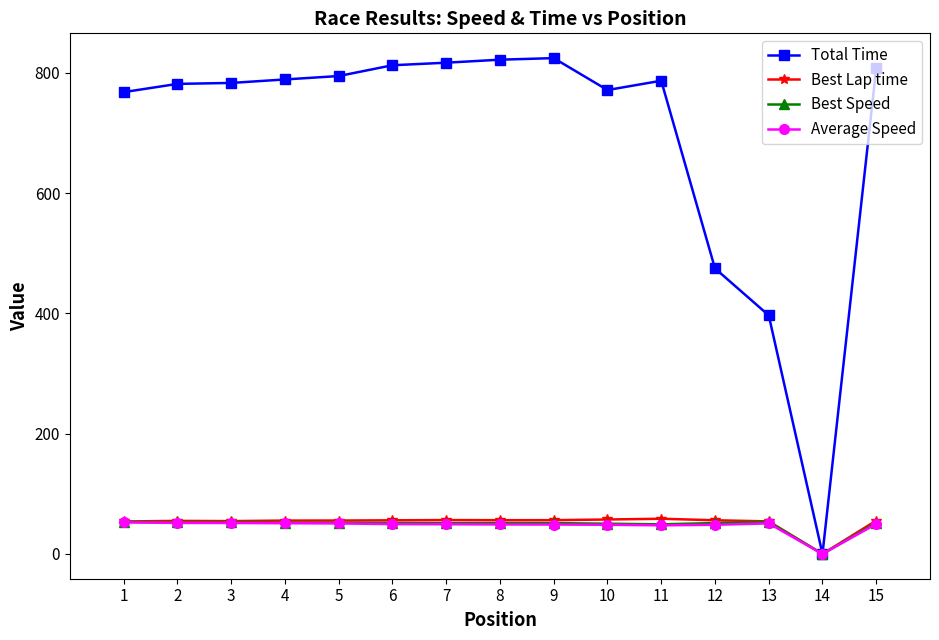

True or false: Total Time has a value of 272.3 at 15.

False